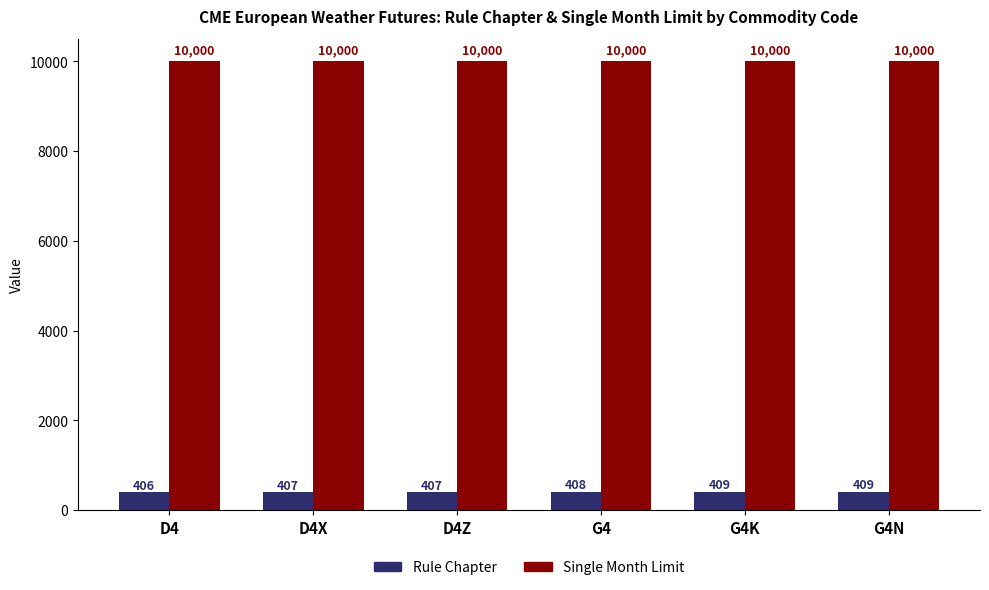

Reading left to right, list all the values displayed in this chart.

Rule Chapter: D4=406	D4X=407	D4Z=407	G4=408	G4K=409	G4N=409
Single Month Limit: D4=10000	D4X=10000	D4Z=10000	G4=10000	G4K=10000	G4N=10000